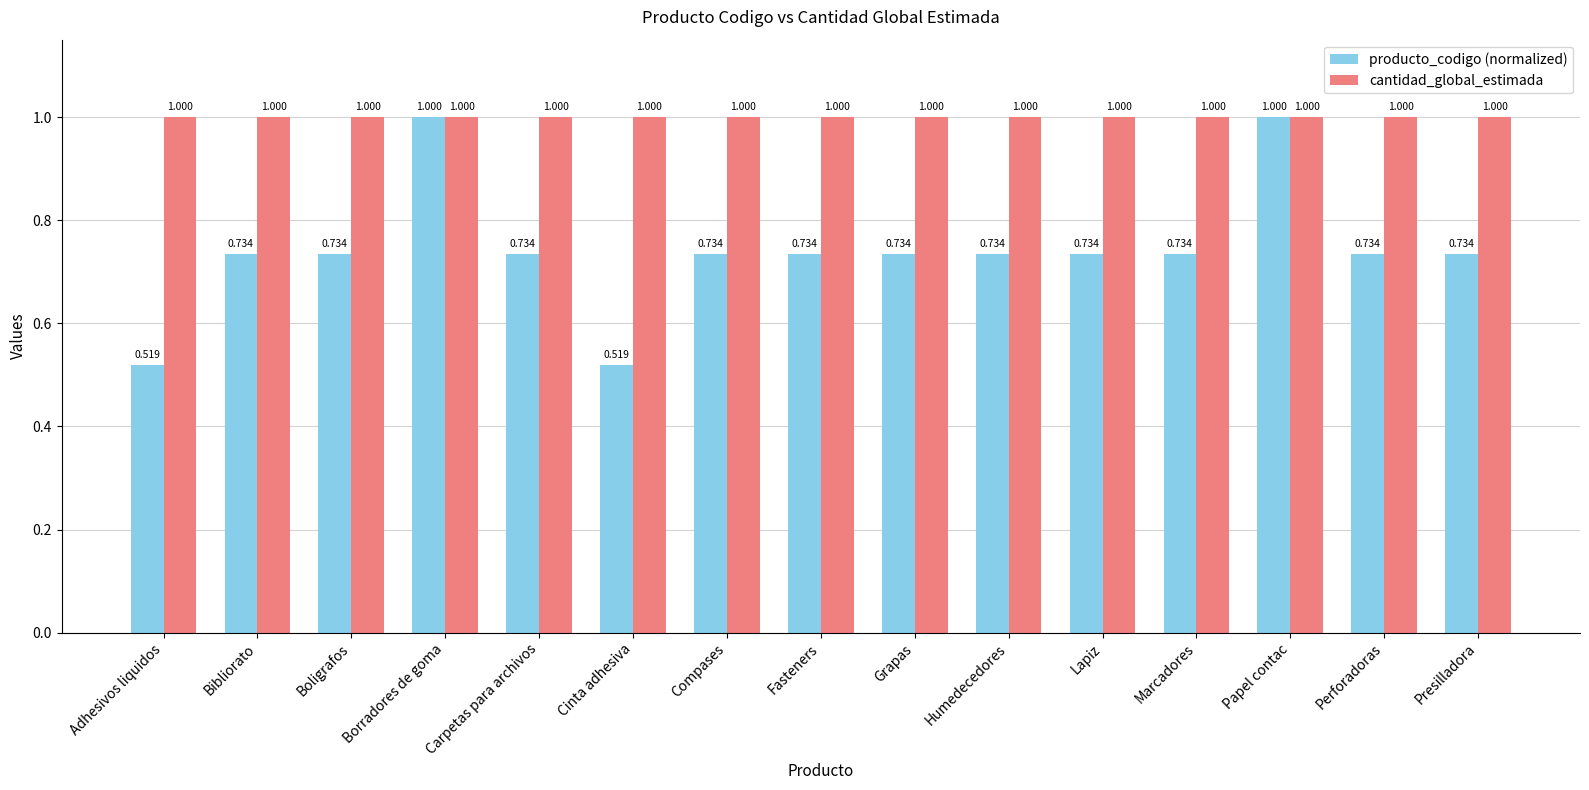

At how many categories does at least one series exceed 0?

15